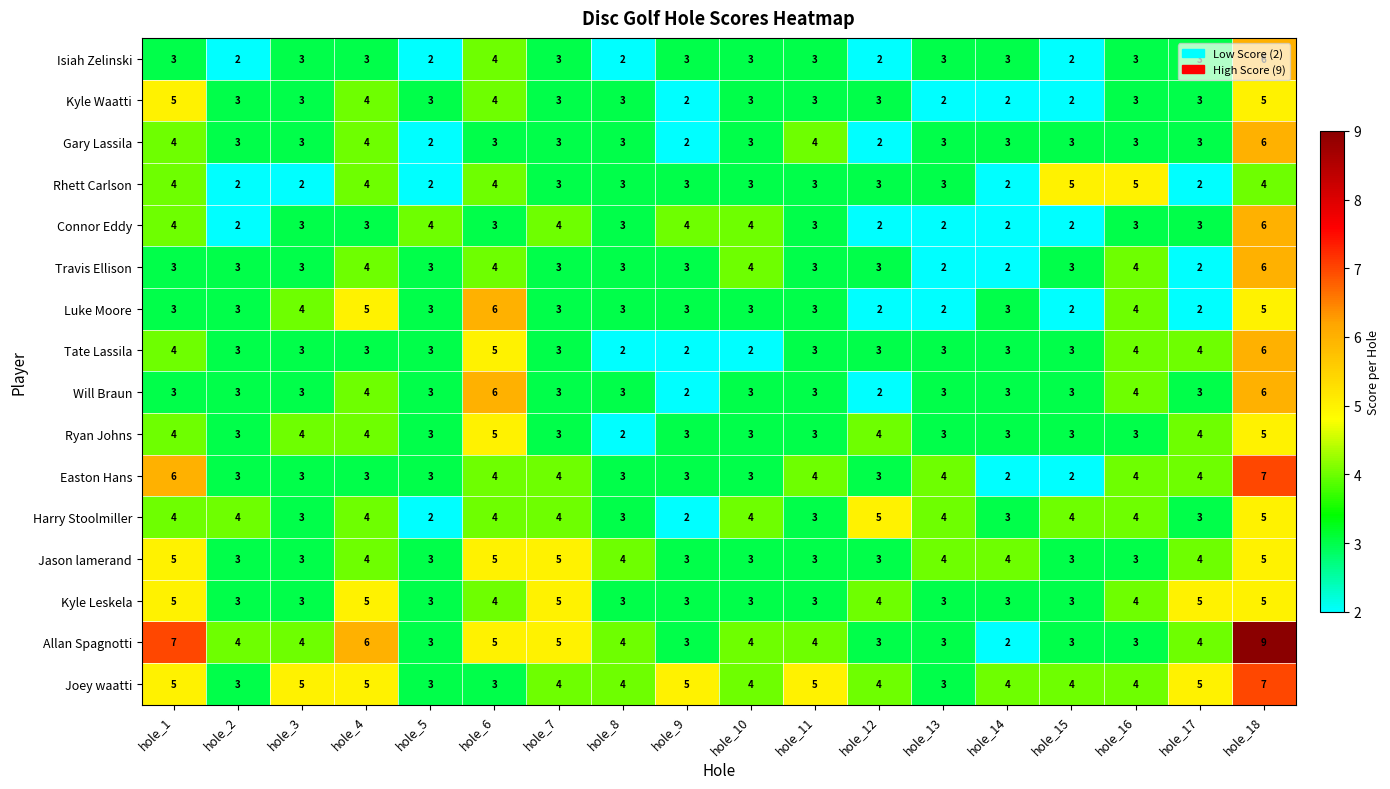

The Easton Hans series shows 7 at hole_17. True or false?

False